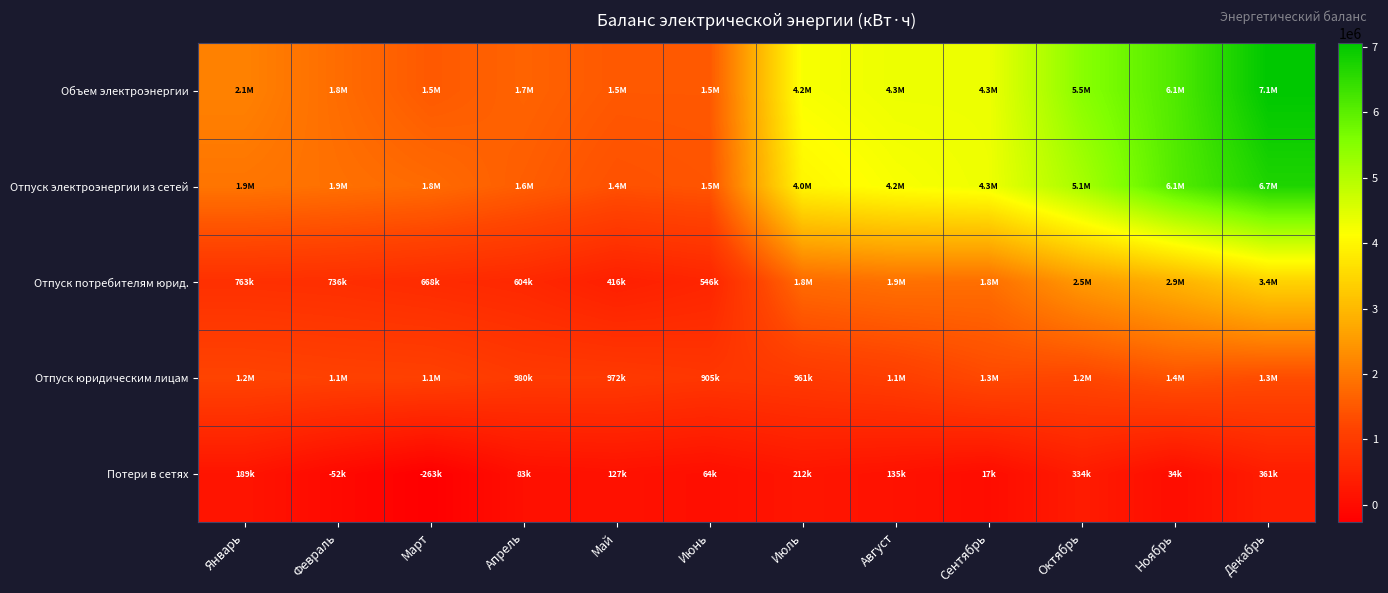

How many distinct data groups are displayed?

5